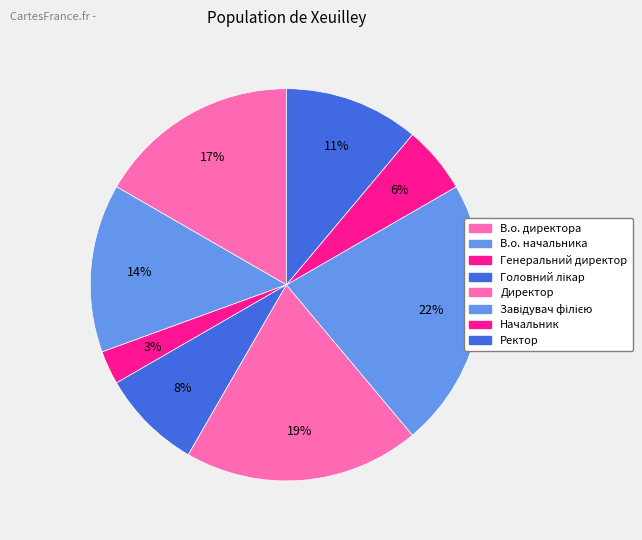

Combined, do Директор and Ректор account for over 50%?

No